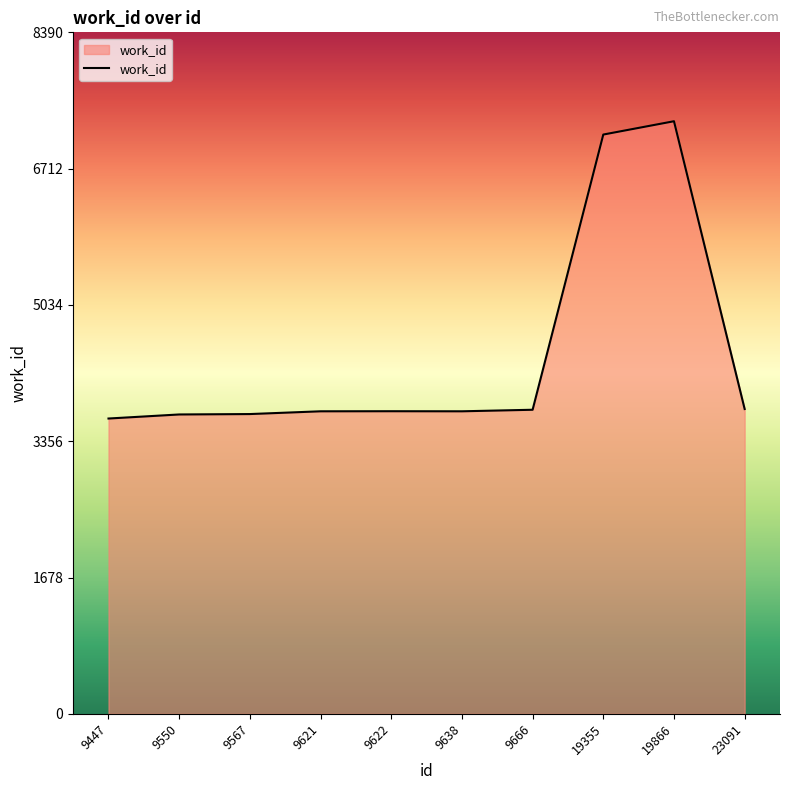

True or false: the data has more than 0 interior local peaks.

True